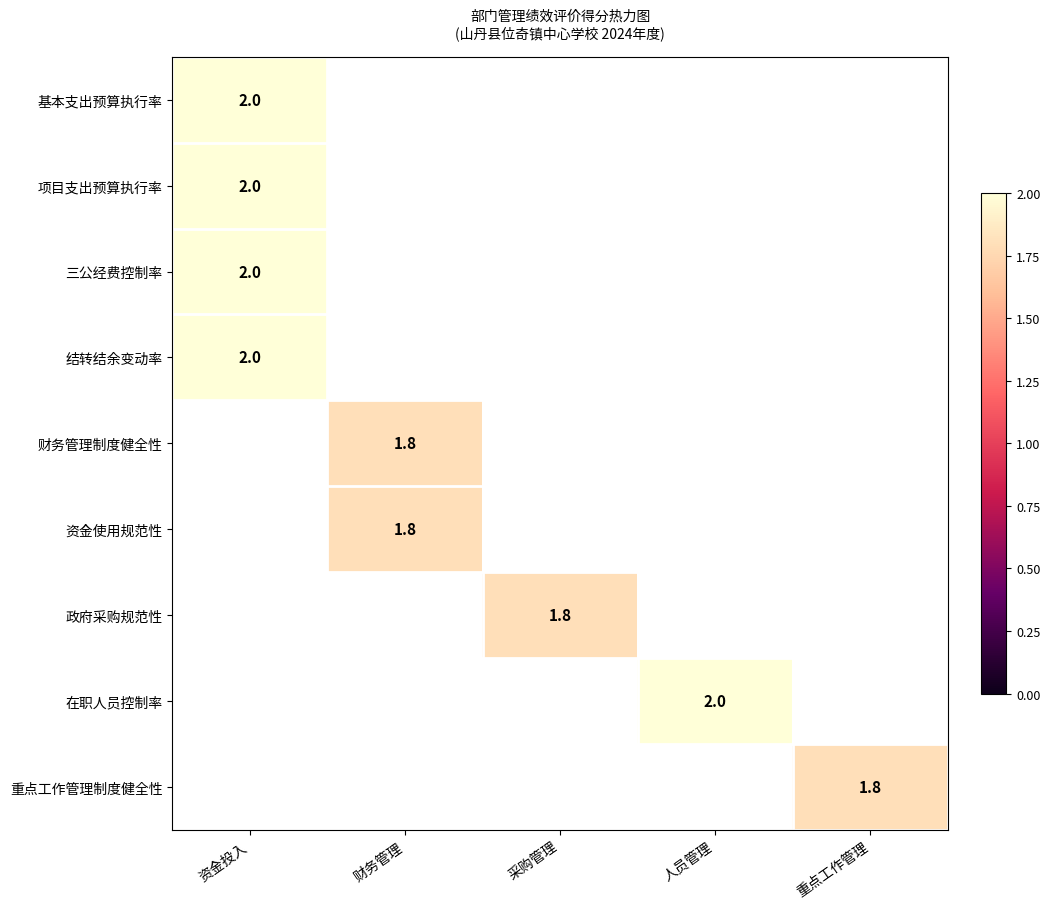

The value of 项目支出预算执行率 at 资金投入 is 2.0. True or false?

True